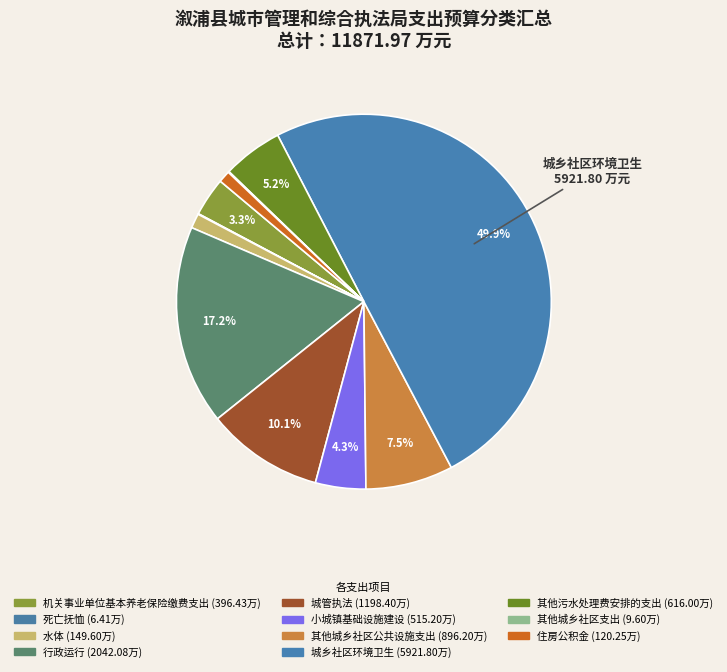

What percentage is the 其他城乡社区公共设施支出 slice, to the nearest percent?

8%